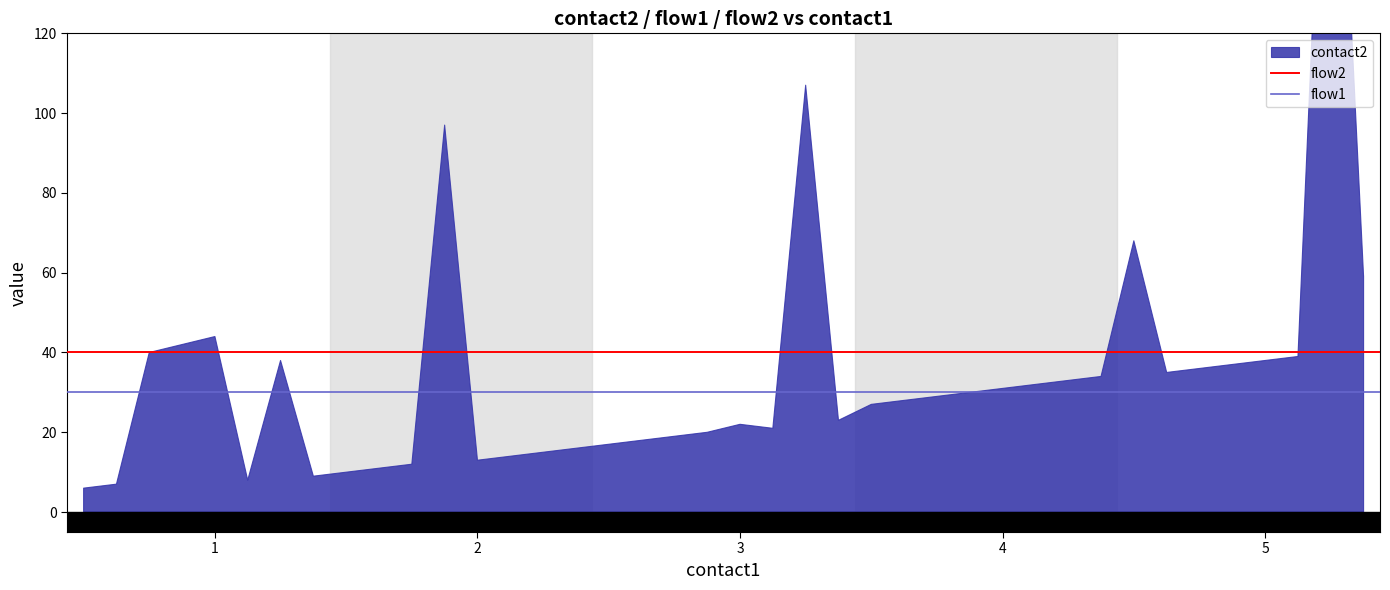

Which series has the largest total across all categories?

flow2